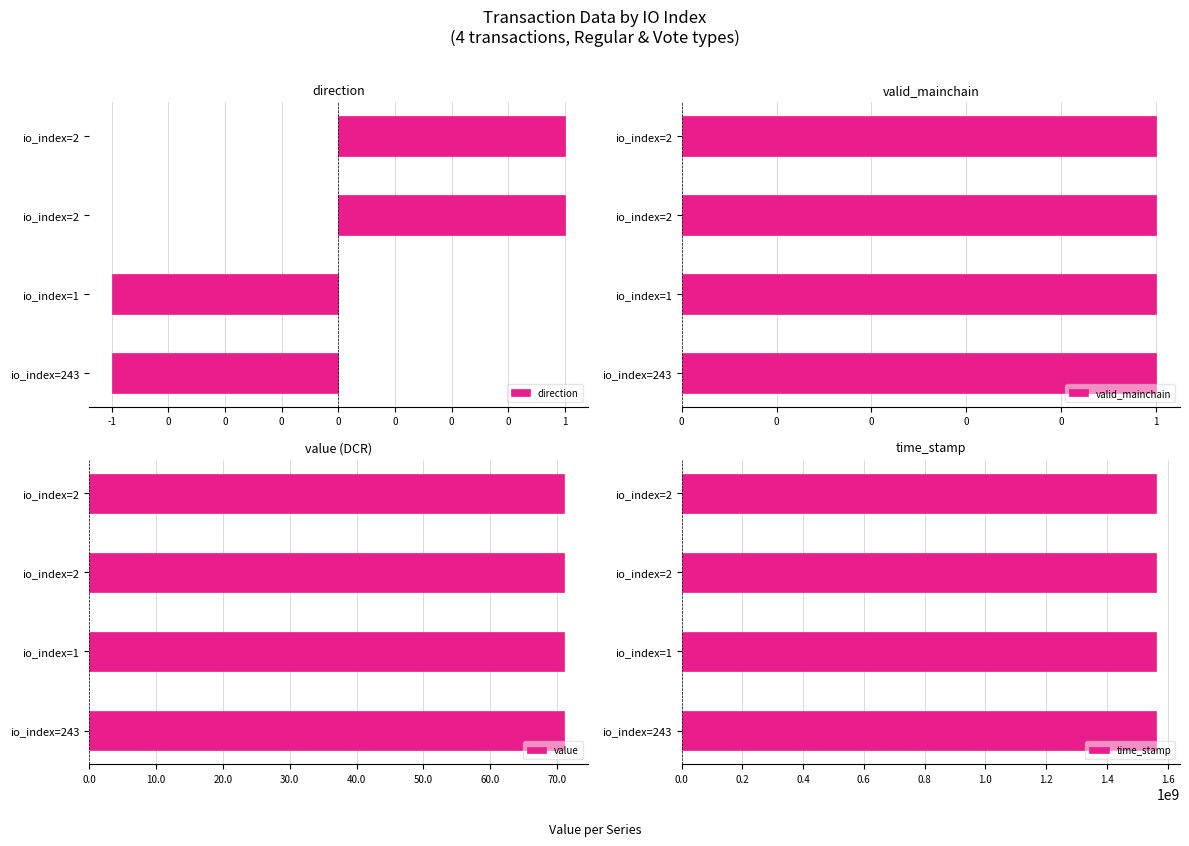

What is the value of the time_stamp bar at the 4th from the left?

1562582021.0